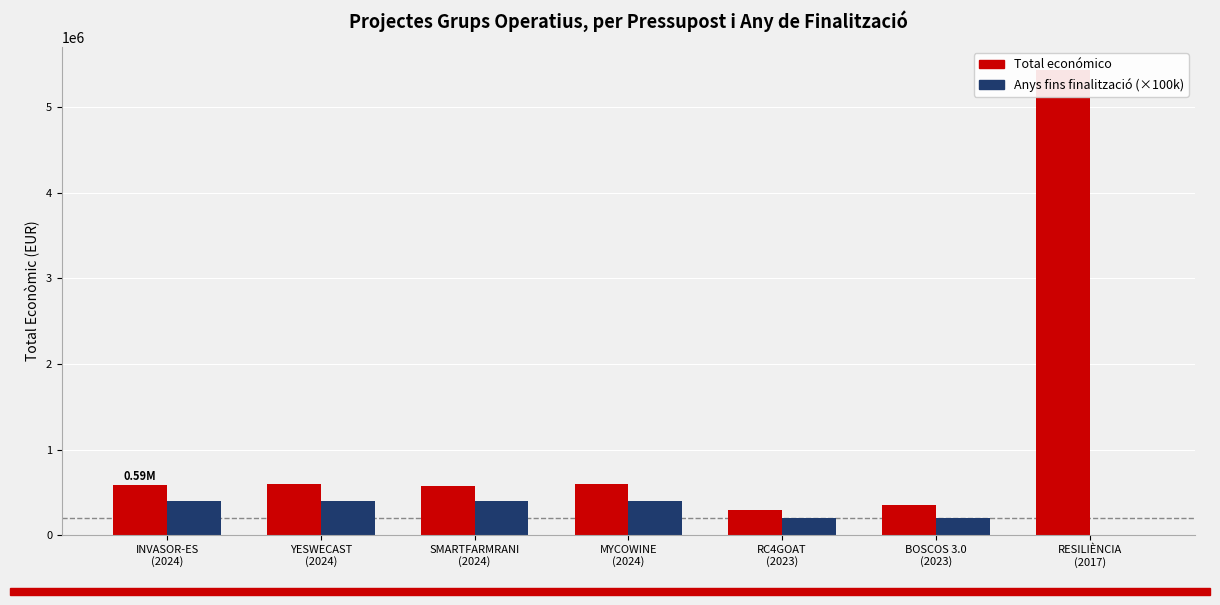

Is the value of Total económico at RC4GOAT
(2023) greater than the value of Anys fins finalització (×100k) at INVASOR-ES
(2024)?

No